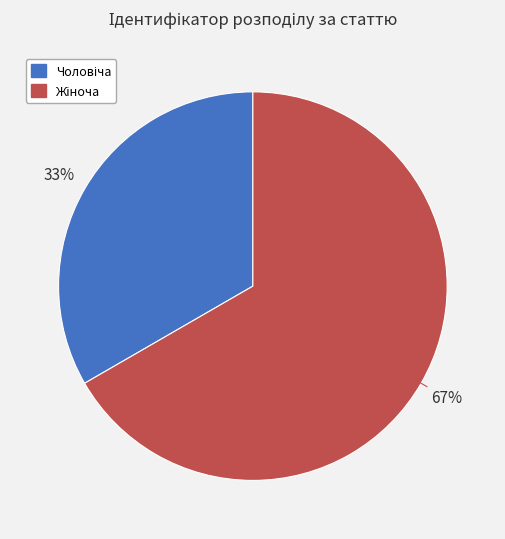

To the nearest percent, what is the average slice percentage?

50%